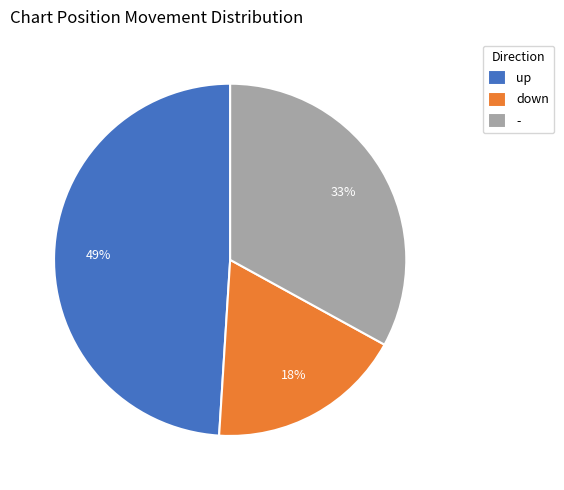

Does any single category account for the majority?

No